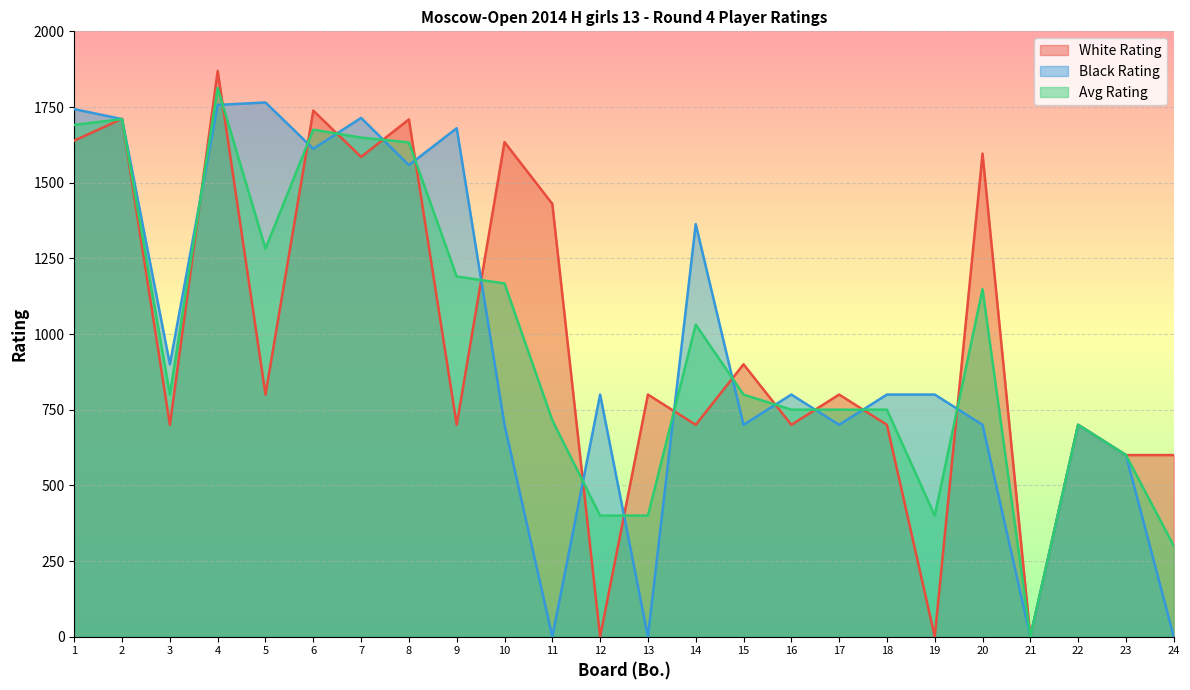

Reading left to right, list all the values displayed in this chart.

White Rating: 1639	1711	700	1869	800	1738	1585	1709	700	1634	1430	0	800	700	900	700	800	700	0	1596	0	700	600	600
Black Rating: 1743	1710	900	1757	1765	1612	1714	1558	1680	700	0	800	0	1363	700	800	700	800	800	700	0	700	600	0
Avg Rating: 1691	1710	800	1813	1282	1675	1649	1633	1190	1167	715	400	400	1031	800	750	750	750	400	1148	0	700	600	300